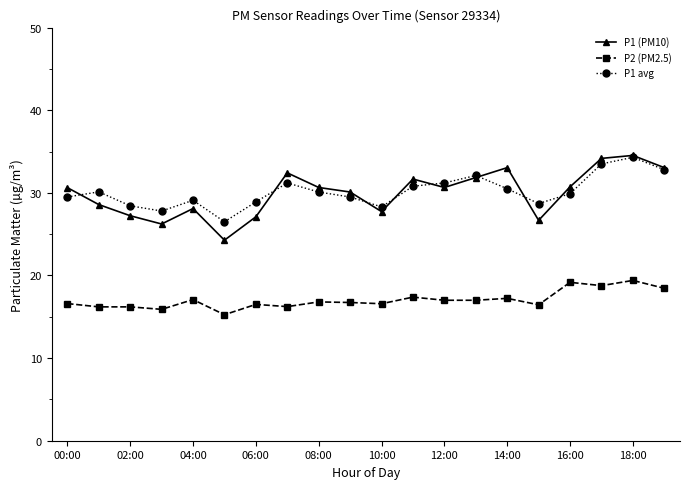

What is the value of the P2 (PM2.5) point at the 8th from the left?

16.2